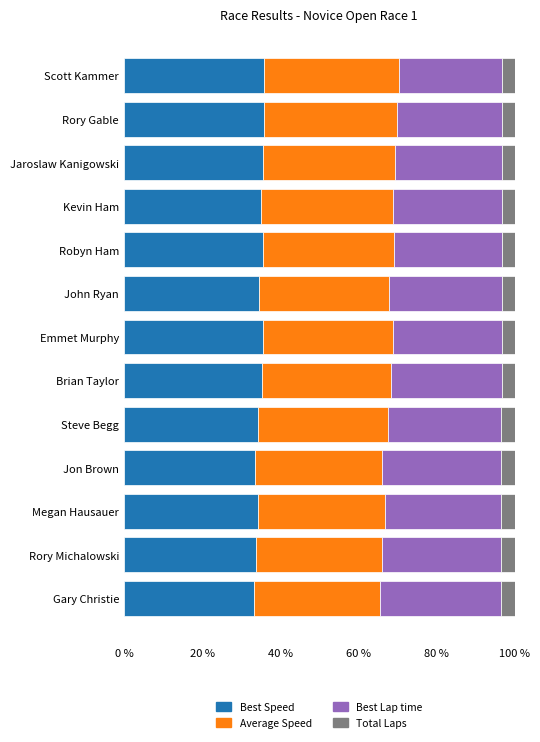

What is the maximum value for Best Speed?

35.9